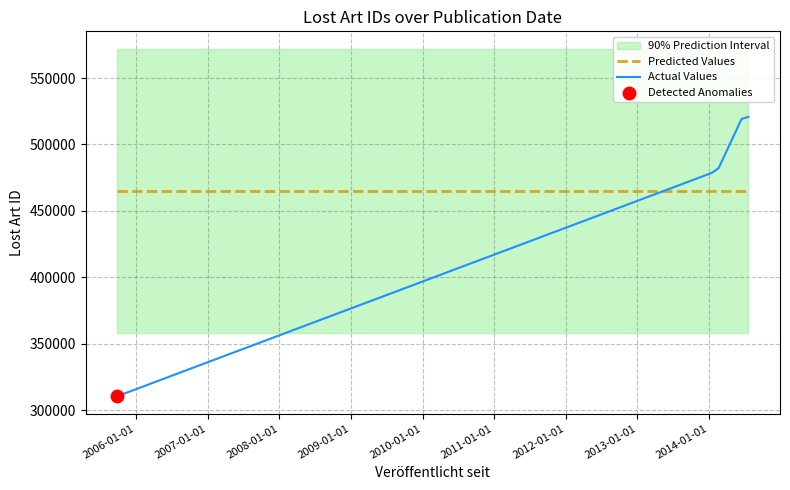

Which series reaches the maximum Y coordinate?

Actual Values